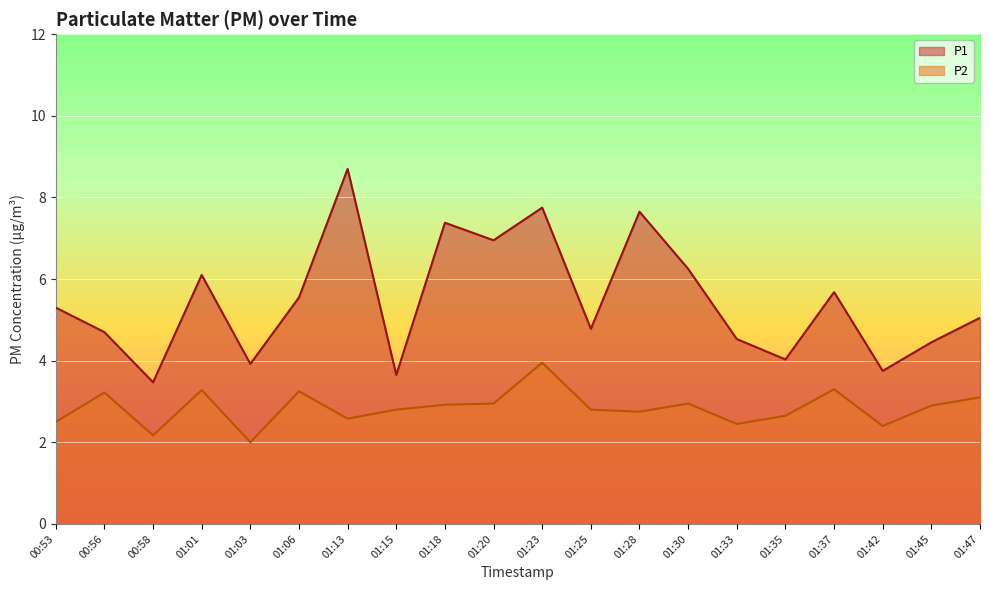

What is the label of the 13th point from the right?

01:15